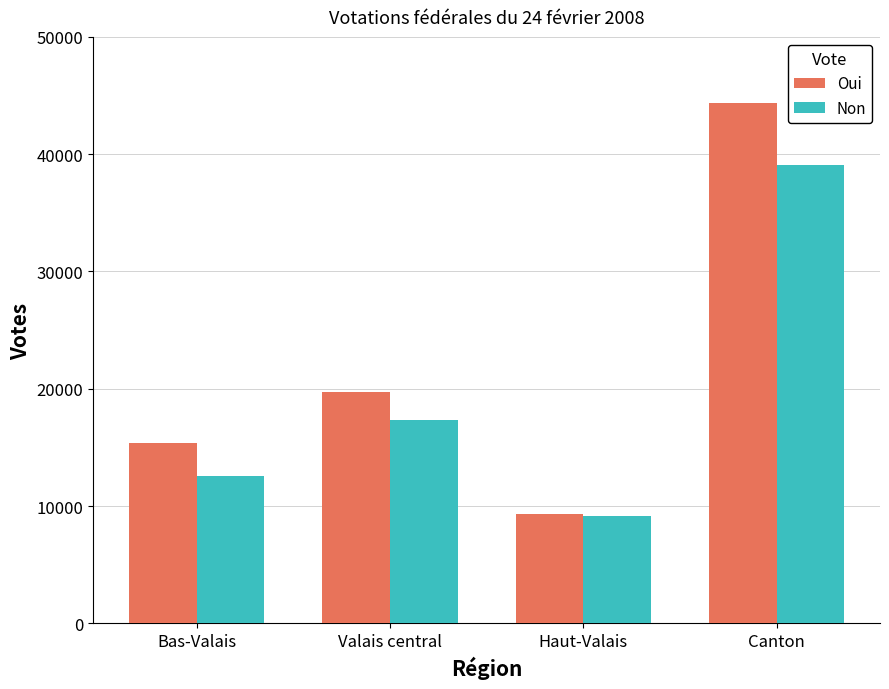

Does the chart contain stacked bars?

No